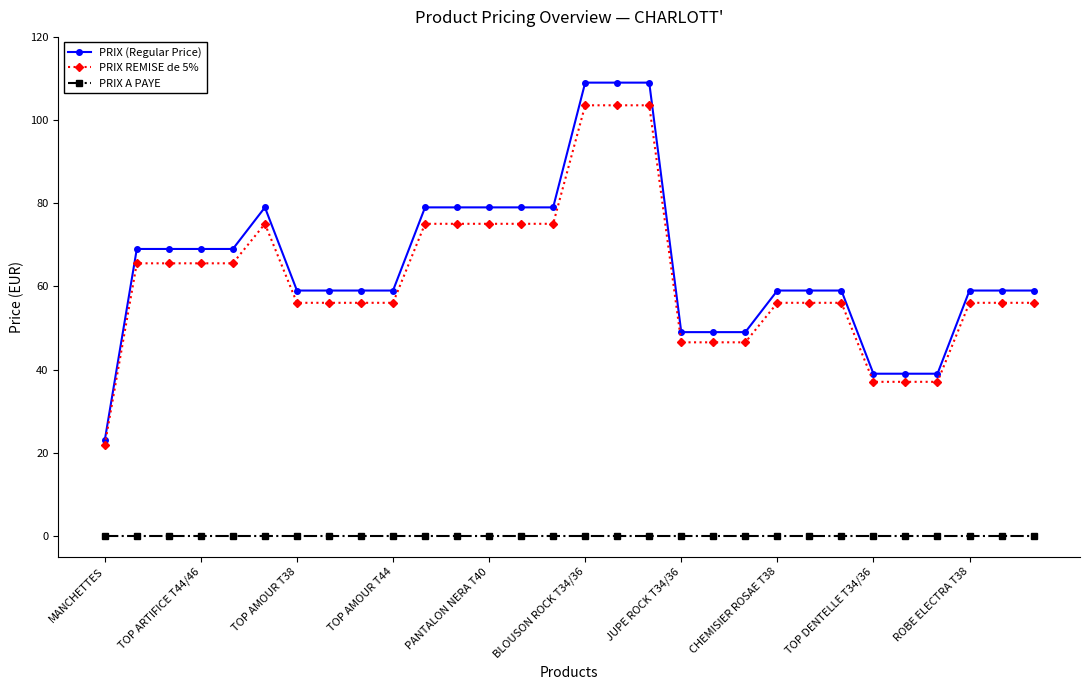

True or false: PRIX (Regular Price) has more than 0 points higher than both neighbors.

True